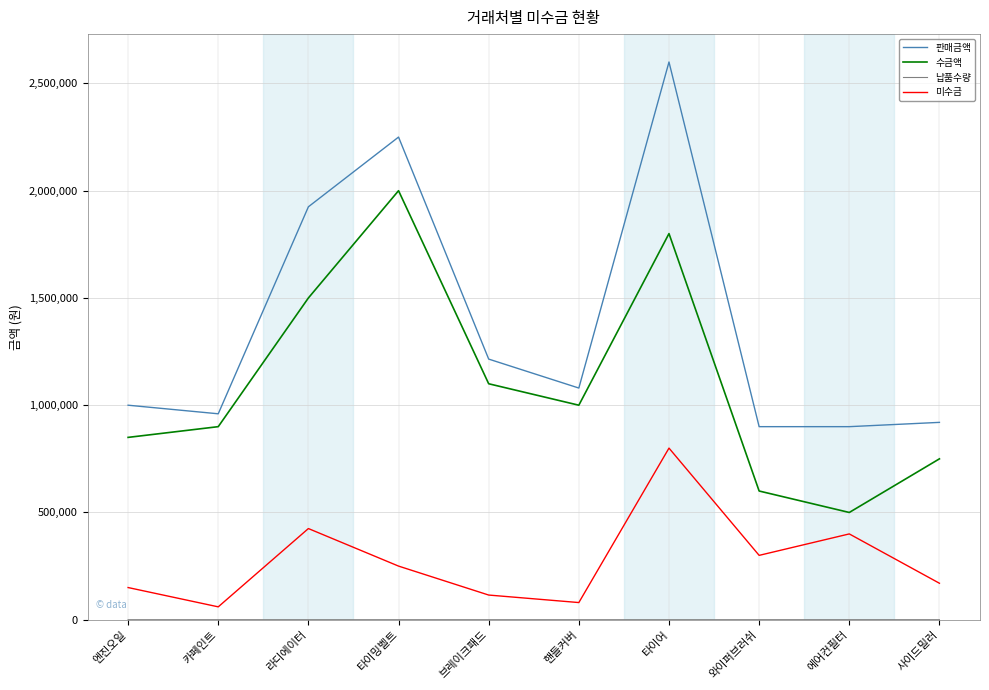

What is the difference between the 미수금 values at 핸들커버 and 엔진오일?

70000